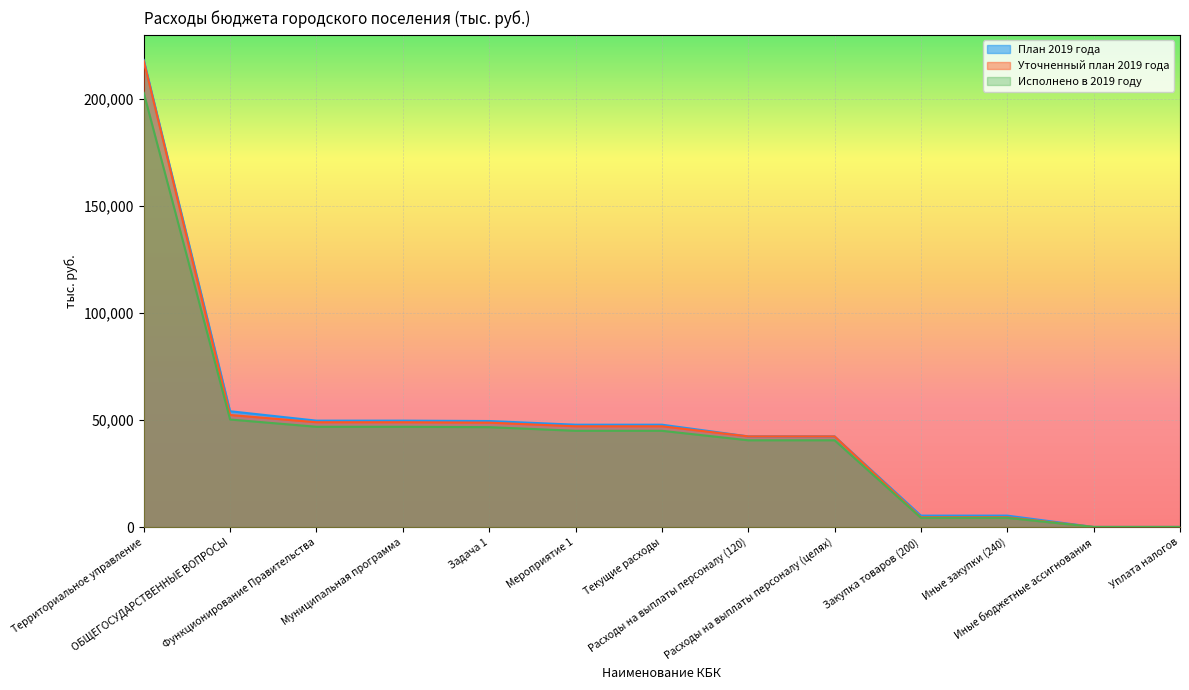

At which category does the chart reach its minimum across all series?

Иные бюджетные ассигнования